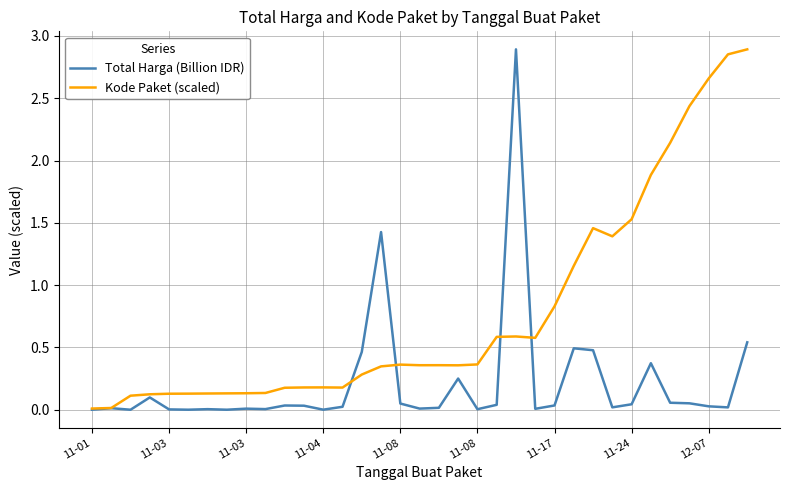

How many lines are shown in the chart?

2